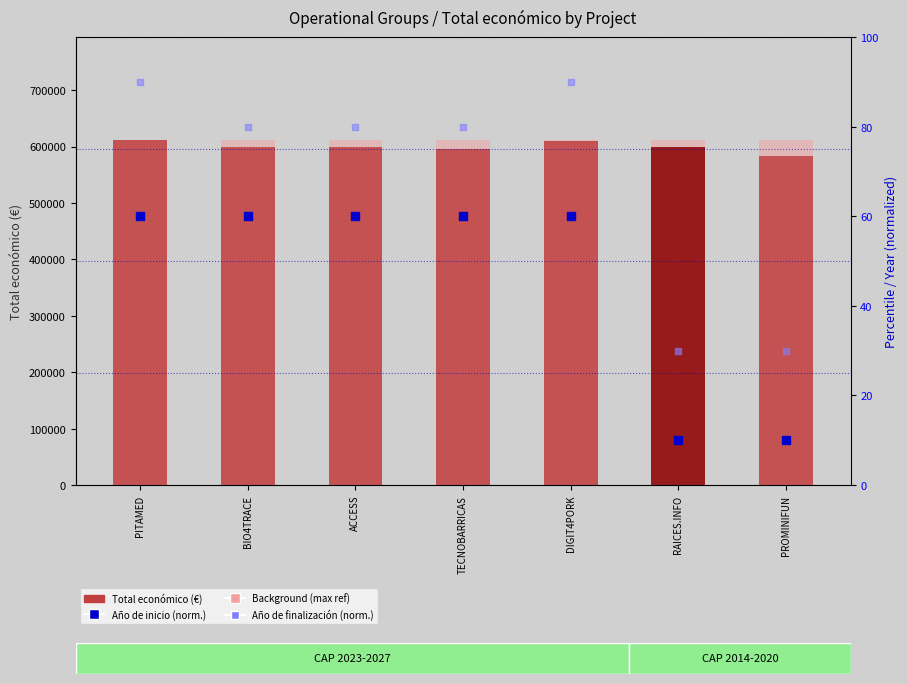

What is the total value across all series at ACCESS?

599919